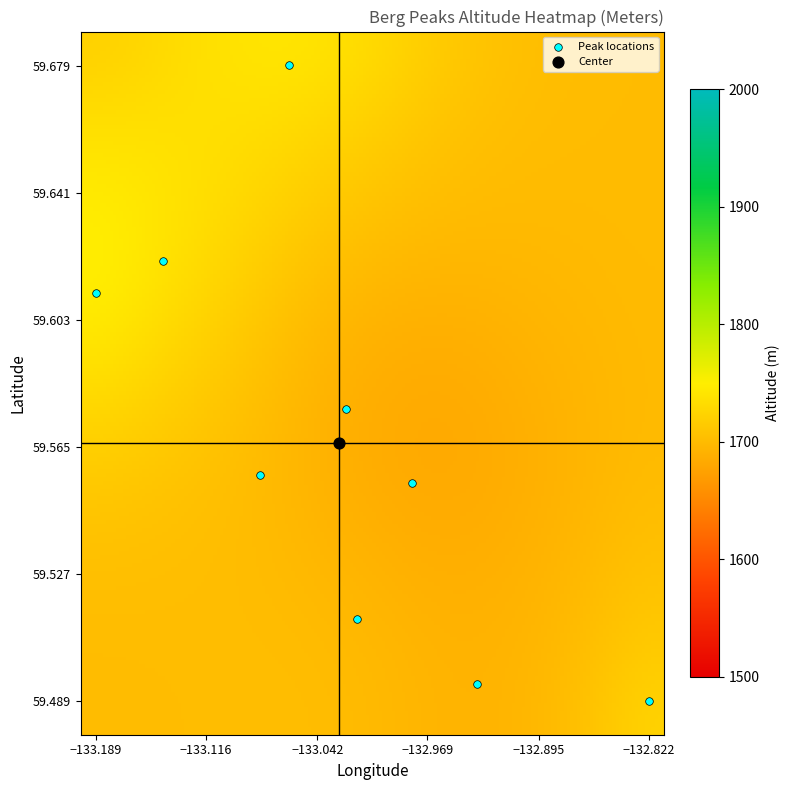

What are all the series names shown in the legend?

Peak locations, Center